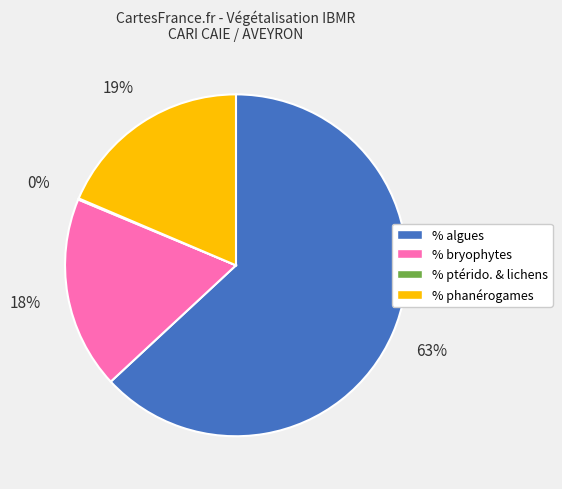

Is there any slice that represents more than half of the pie?

Yes